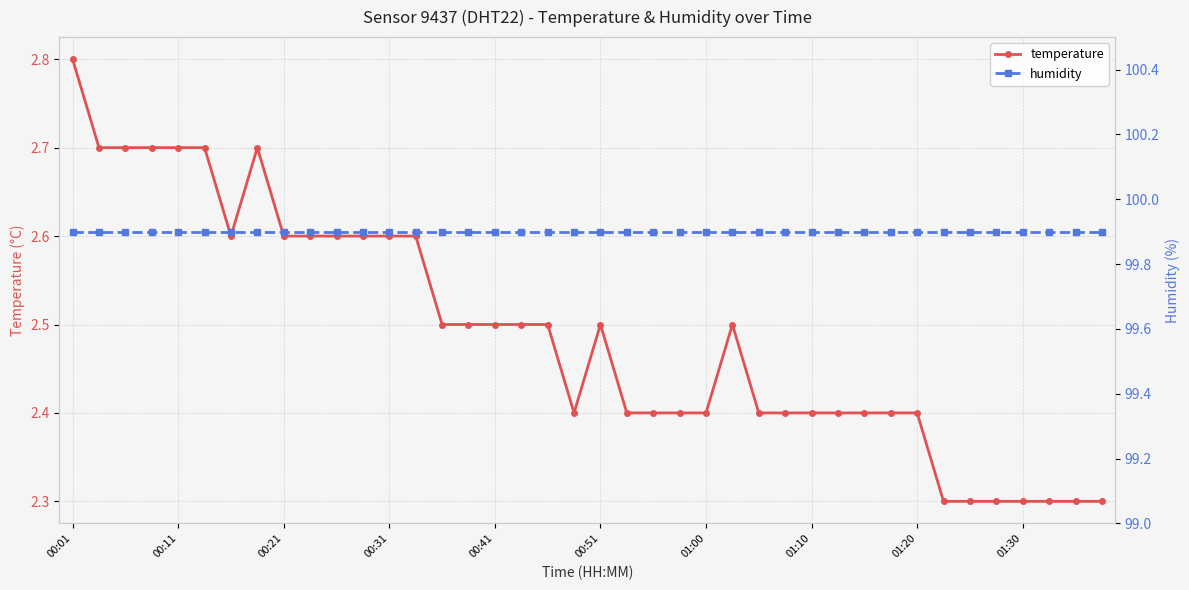

Is this an area chart (filled region under the line)?

No